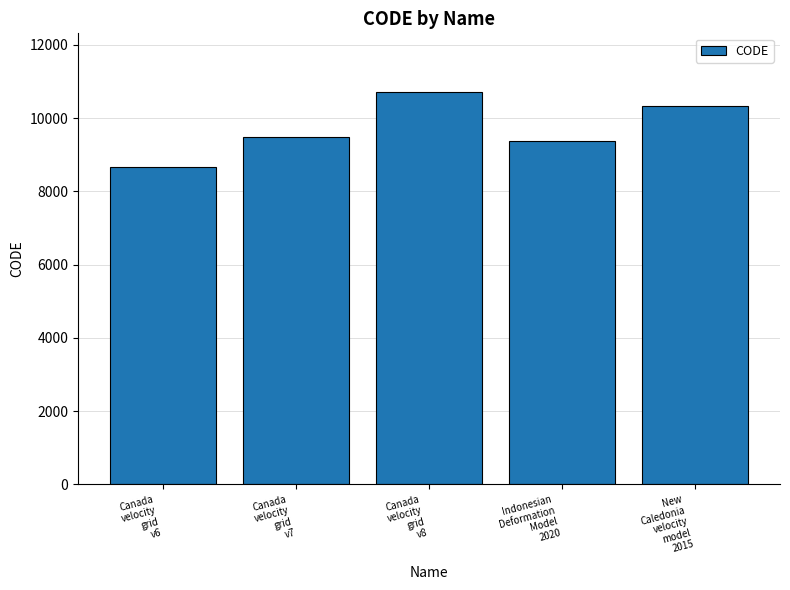

Reading left to right, transcribe all the data shown in this chart.

Canada
velocity
grid
v6=8676	Canada
velocity
grid
v7=9483	Canada
velocity
grid
v8=10707	Indonesian
Deformation
Model
2020=9375	New
Caledonia
velocity
model
2015=10323